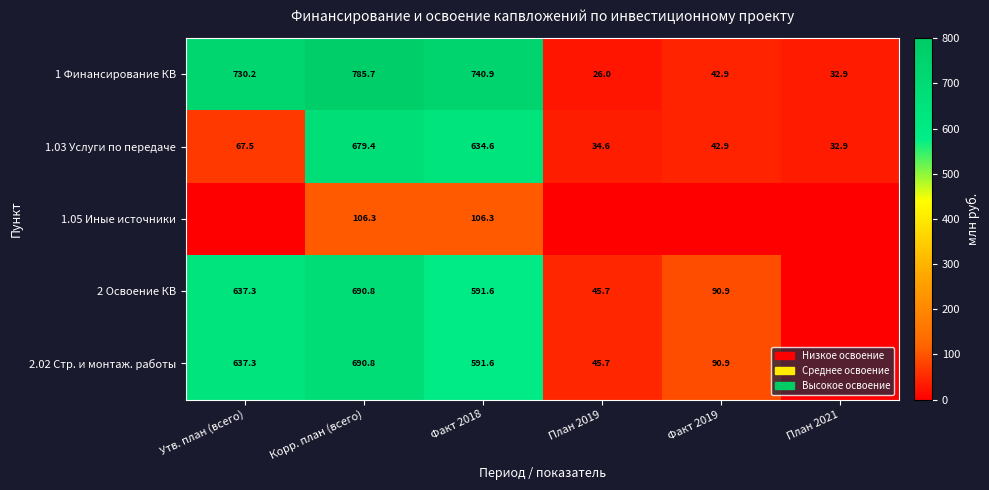

Rank the categories by 1 Финансирование КВ value from lowest to highest.

План 2019, План 2021, Факт 2019, Утв. план (всего), Факт 2018, Корр. план (всего)